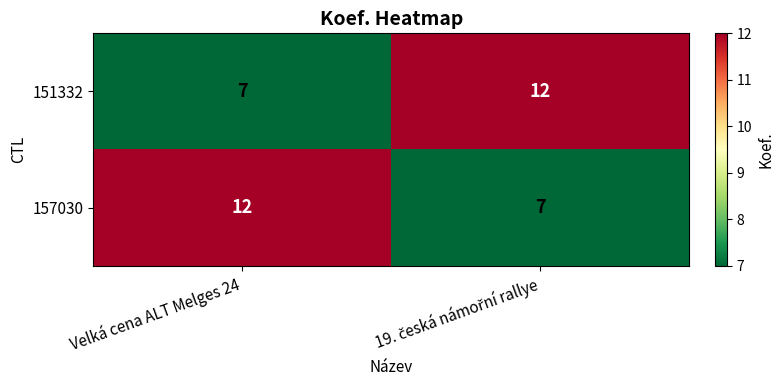

Reading right to left, list all the values displayed in this chart.

151332: 12	7
157030: 7	12